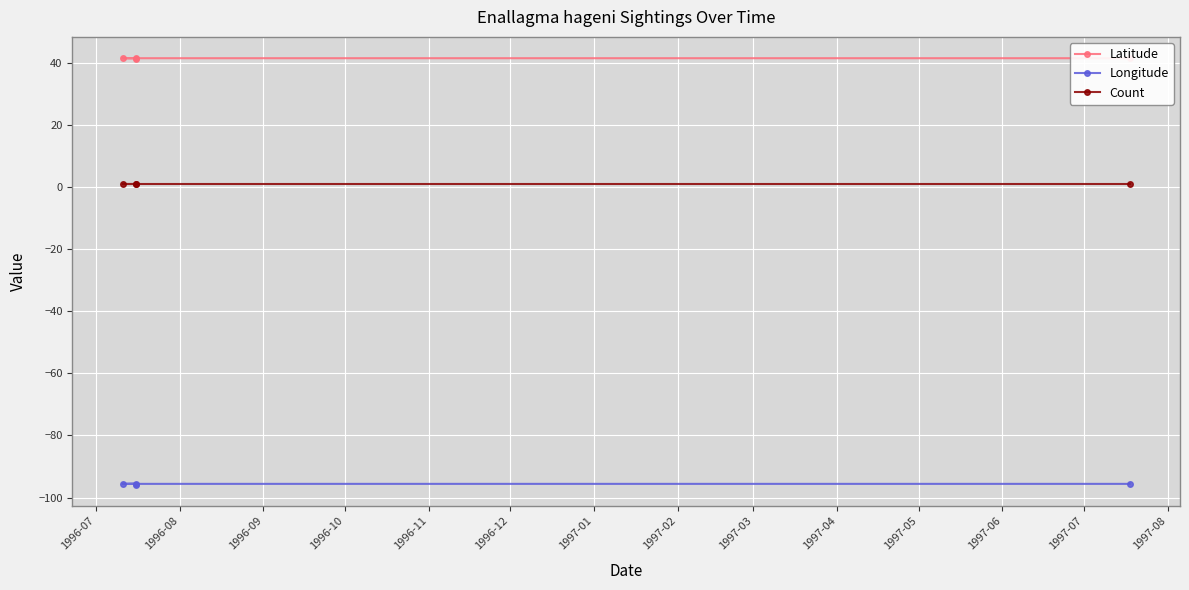

True or false: Longitude and Latitude intersect in this chart.

False